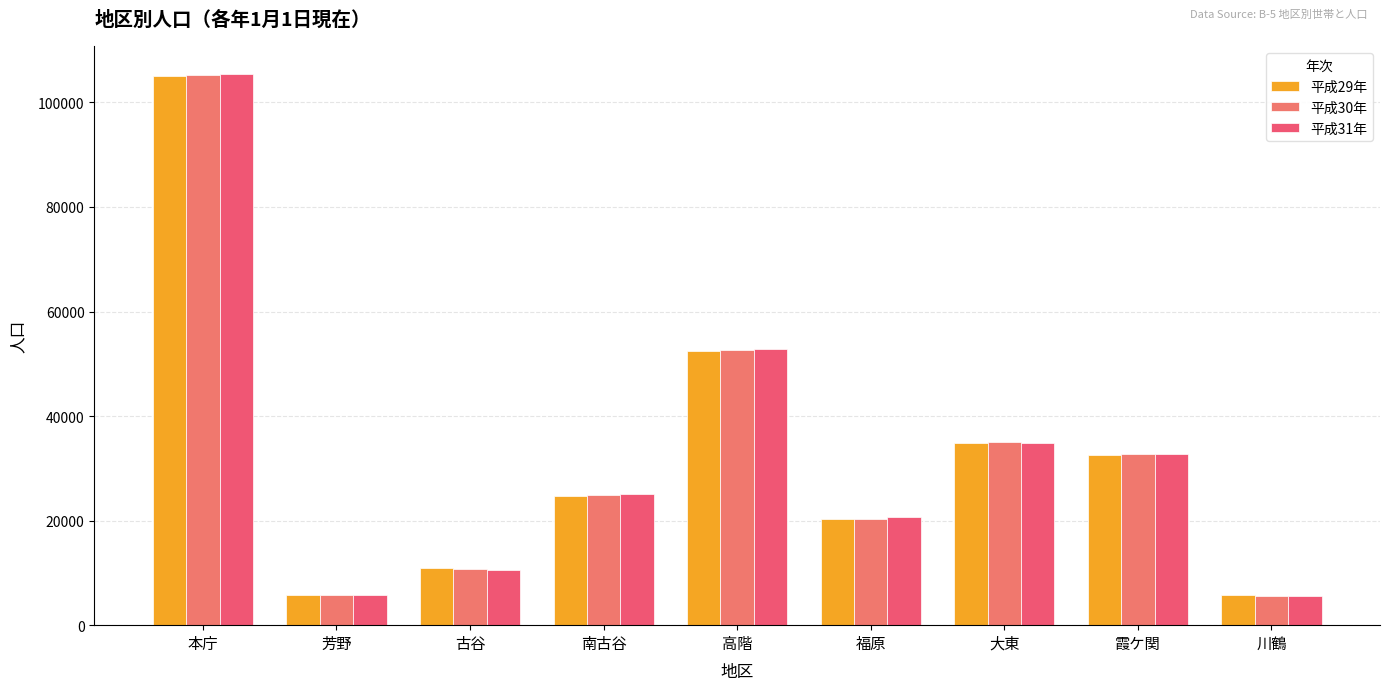

What is the spread (max minus min) of values at 川鶴?

56